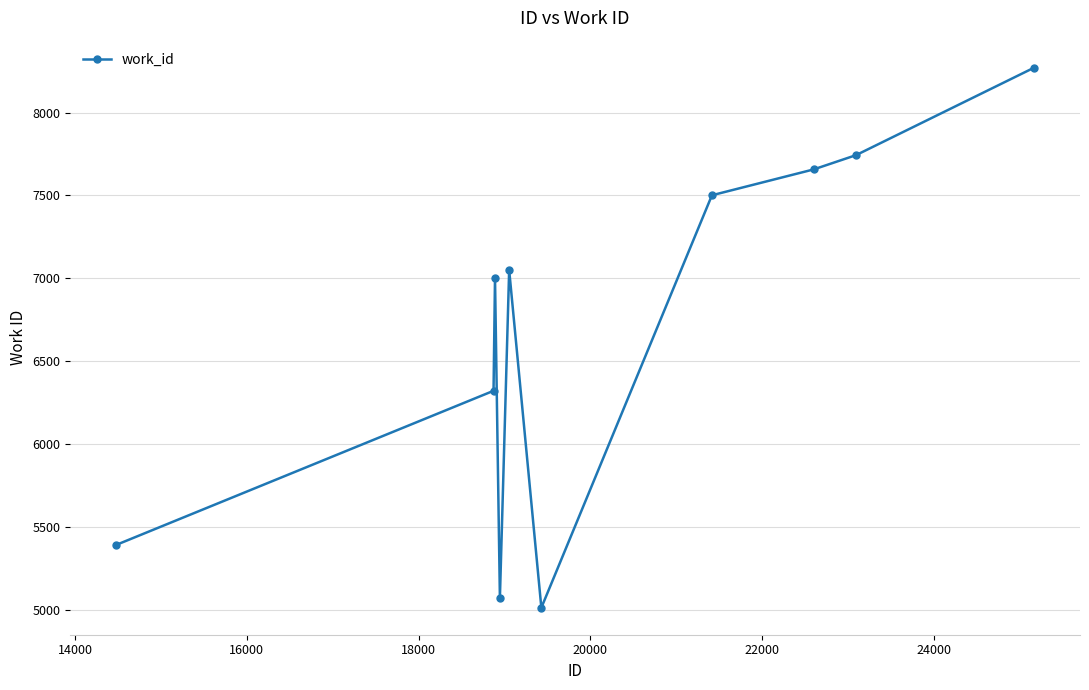

What is the sum of all values?

67020